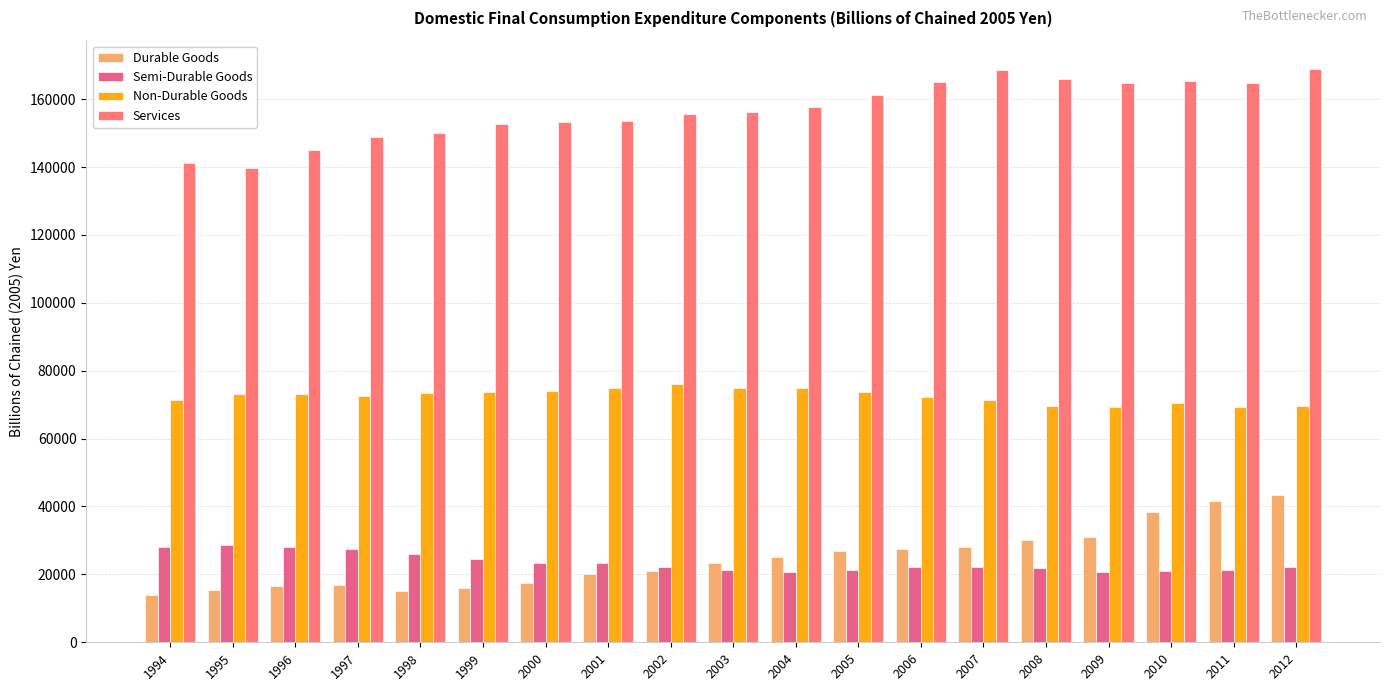

Where does the Services series first go above 156172?

2004